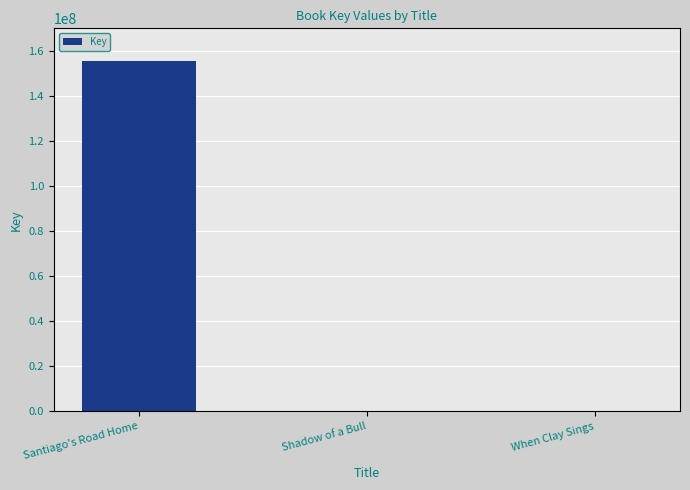

The chart shows a value of 155354714 at Santiago's Road Home. True or false?

True